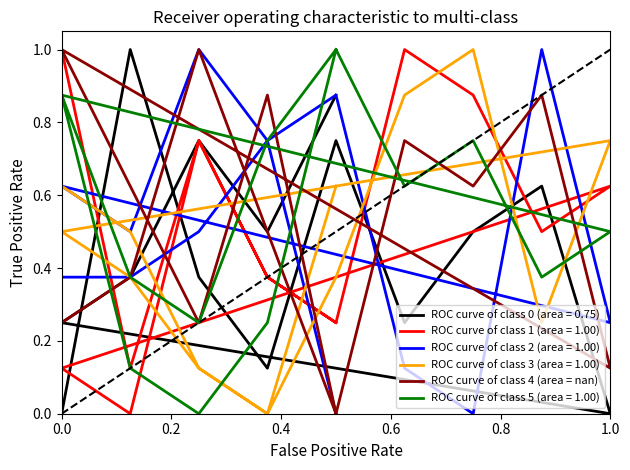

What is the difference between the maximum and minimum values?

1.0